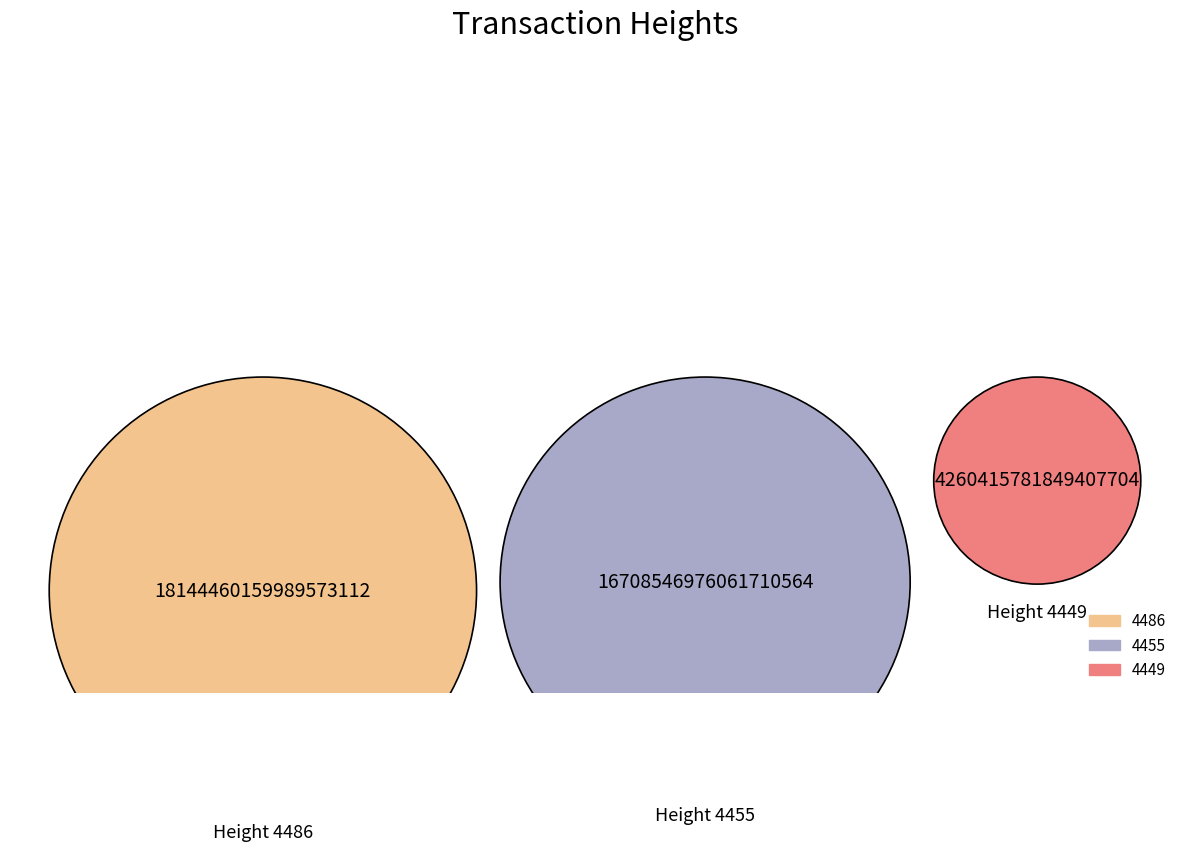

How many slices are in this pie chart?

3